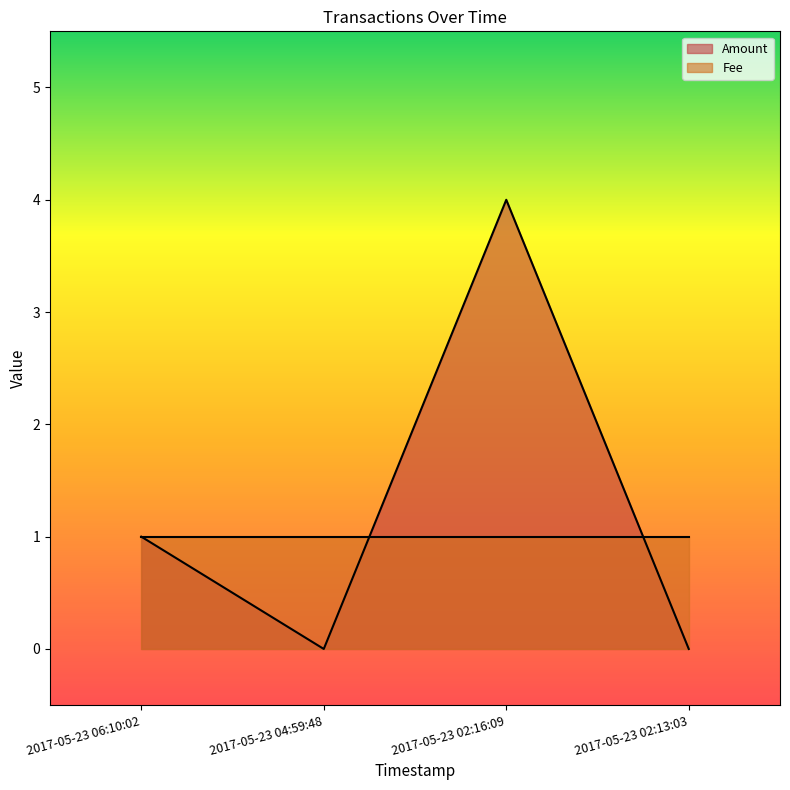

List the series in order of their peak value, lowest first.

Fee, Amount